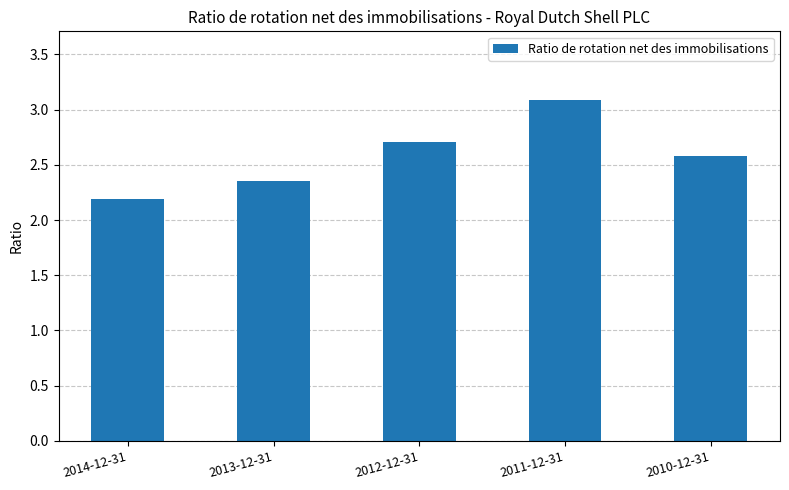

What is the smallest value displayed?

2.2